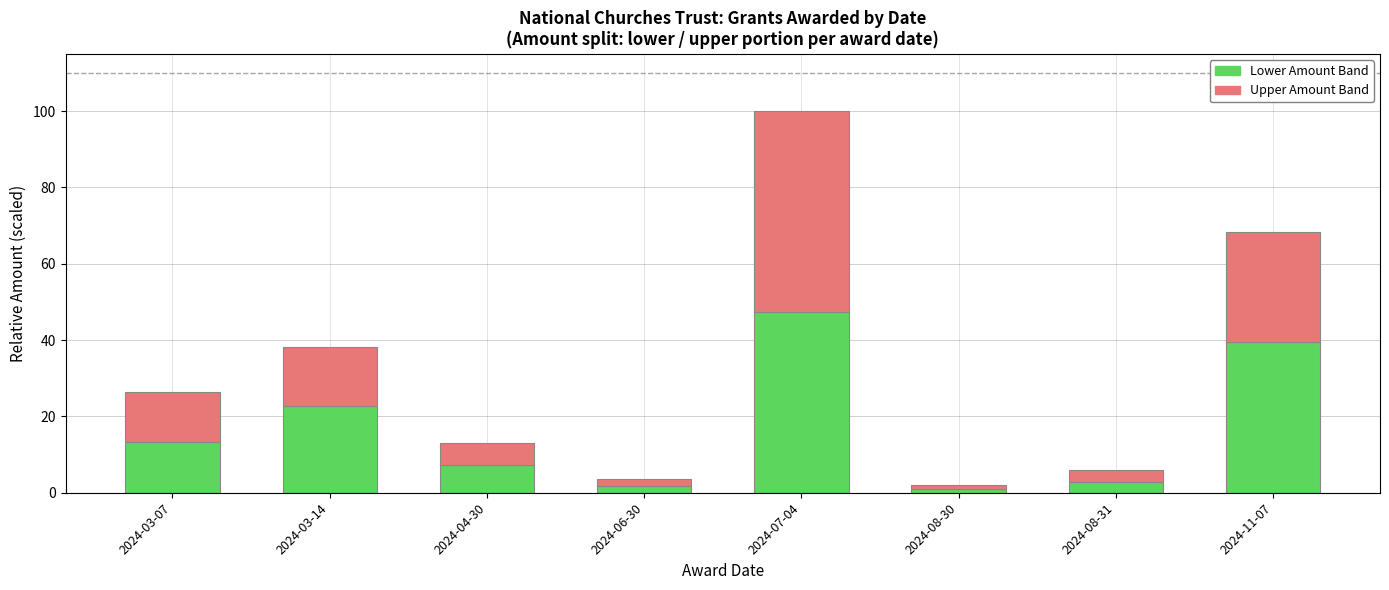

How many categories are shown in the chart?

8